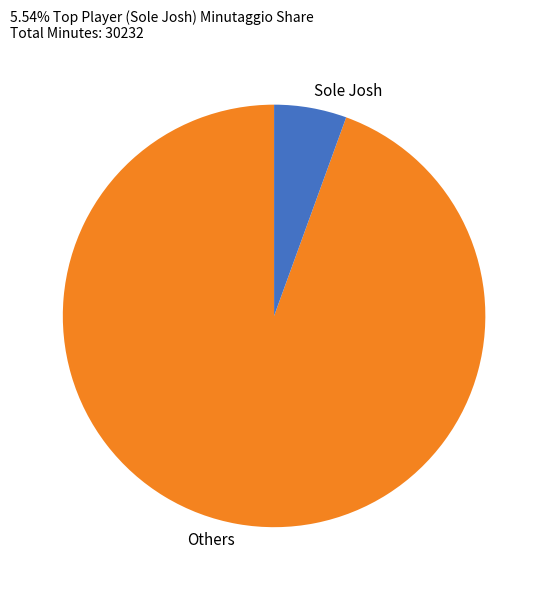

What is the smallest slice in the pie chart?

Sole Josh